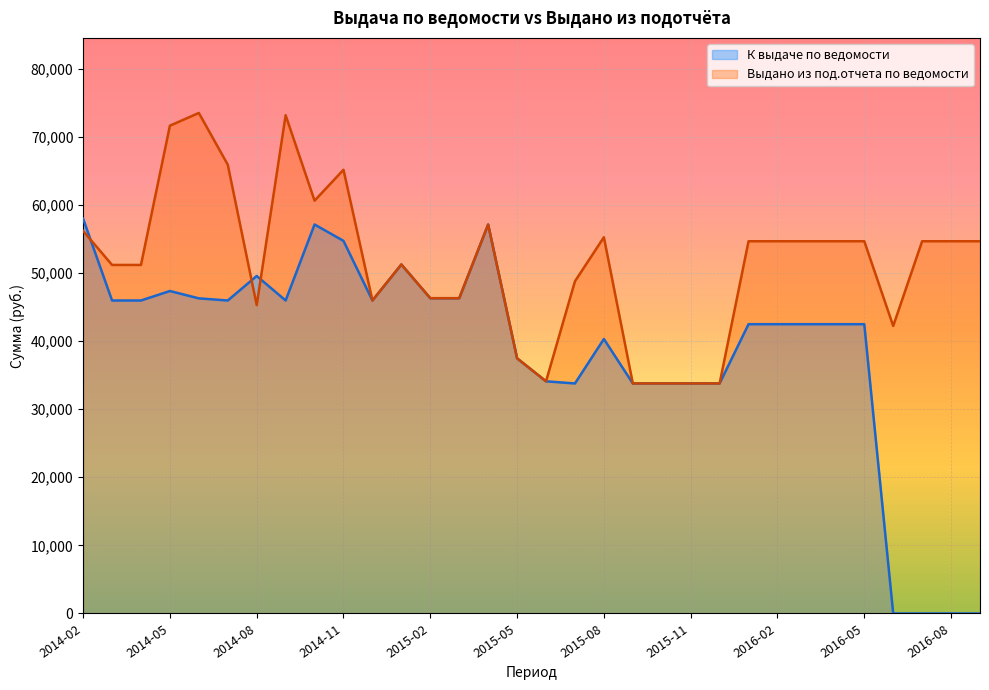

List the series in order of their peak value, highest first.

Выдано из под.отчета по ведомости, К выдаче по ведомости